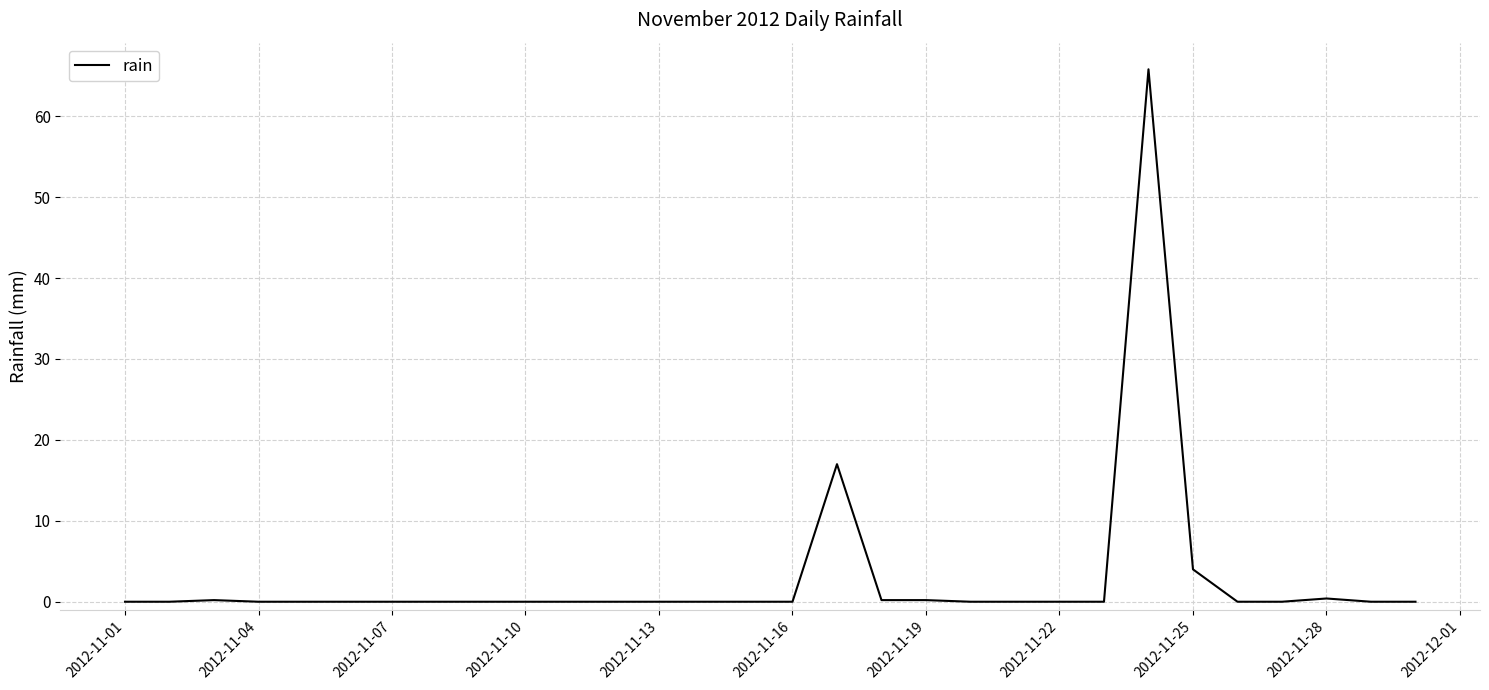

How many lines are shown in the chart?

1